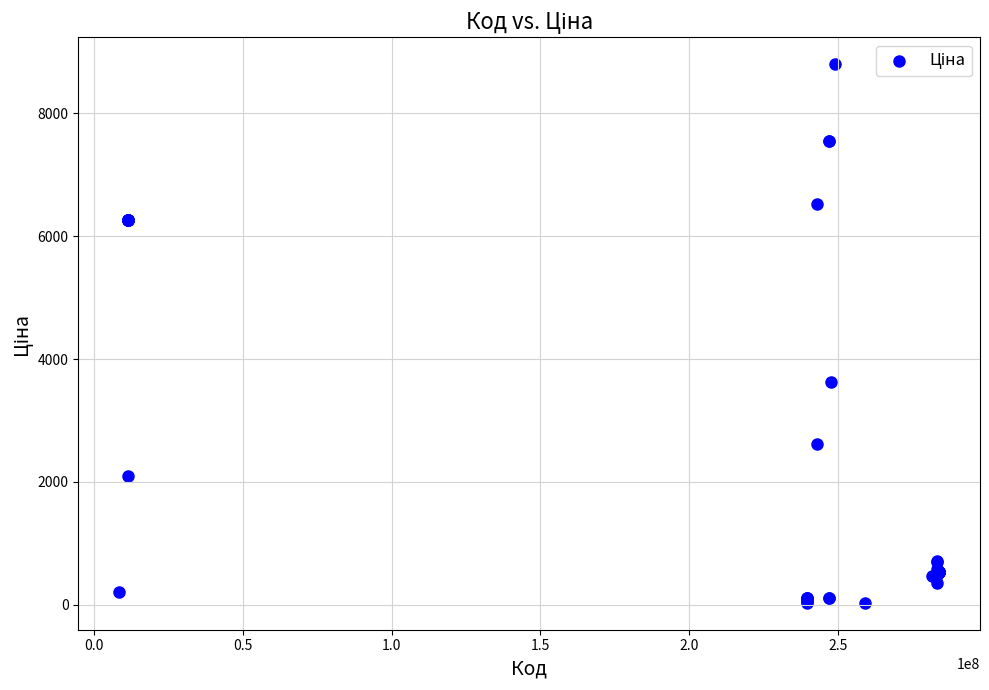

What Y value in the scatter plot is closest to 4414?

3622.2